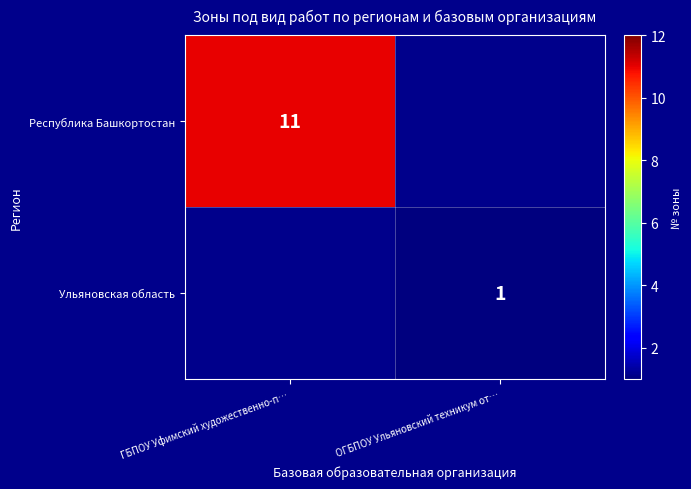

Is it true that Ульяновская область equals 1 at ОГБПОУ Ульяновский техникум от…?

True